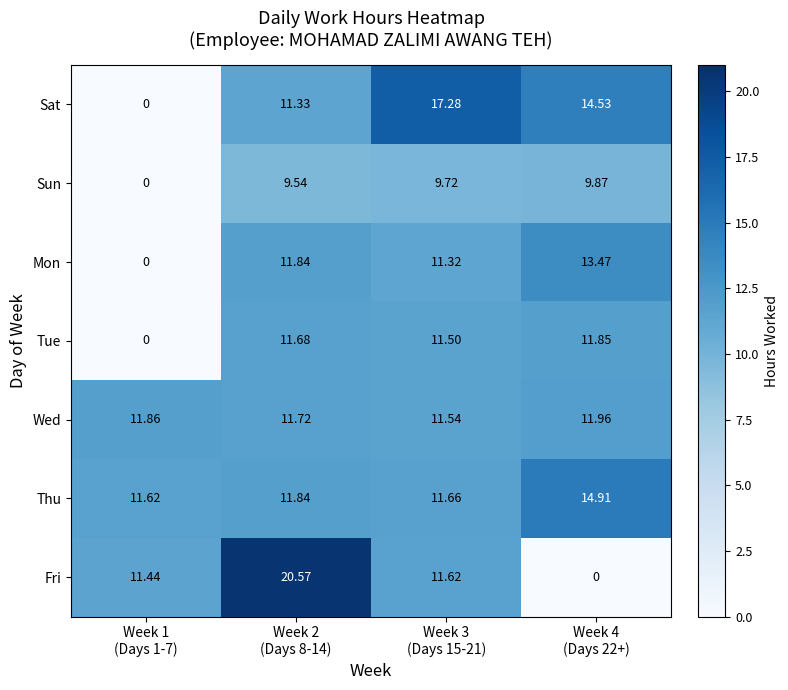

Which series has the largest range (max minus min)?

Fri